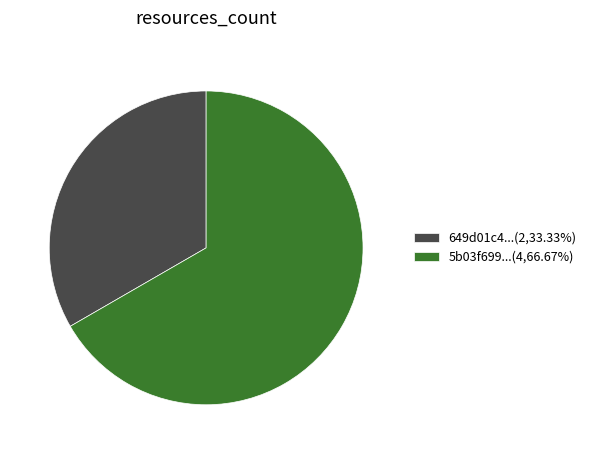

Do 649d01c4...(2,33.33%) and 5b03f699...(4,66.67%) together represent more than half of the pie?

Yes